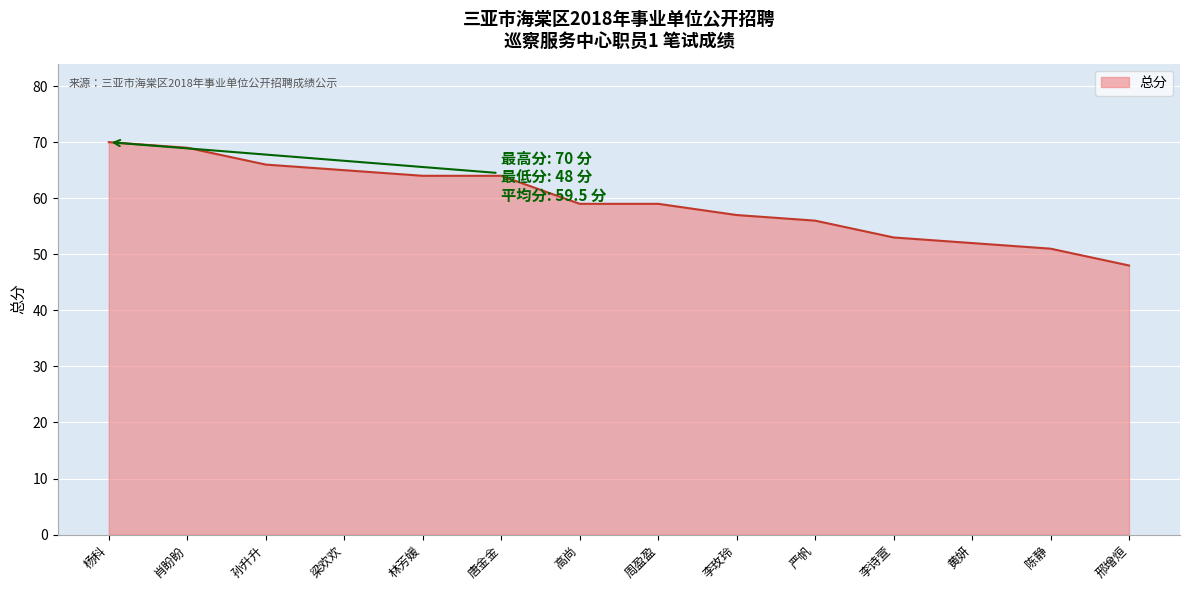

Approximately how many times larger is the value at 高尚 compared to 邢增烜?

1.2